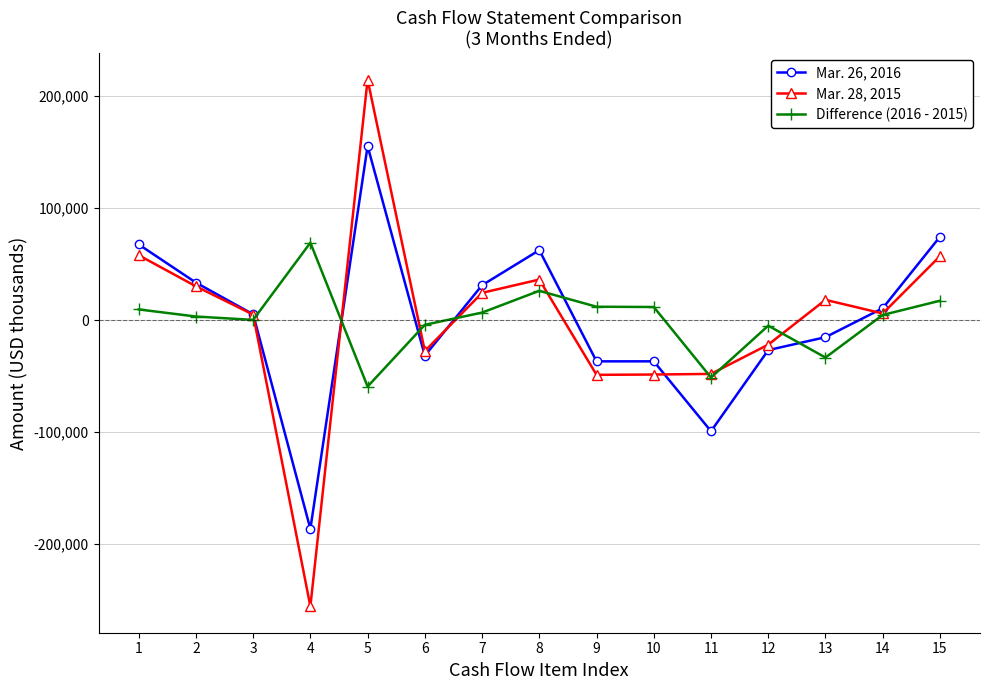

What is the sum of all Mar. 28, 2015 values?

-19